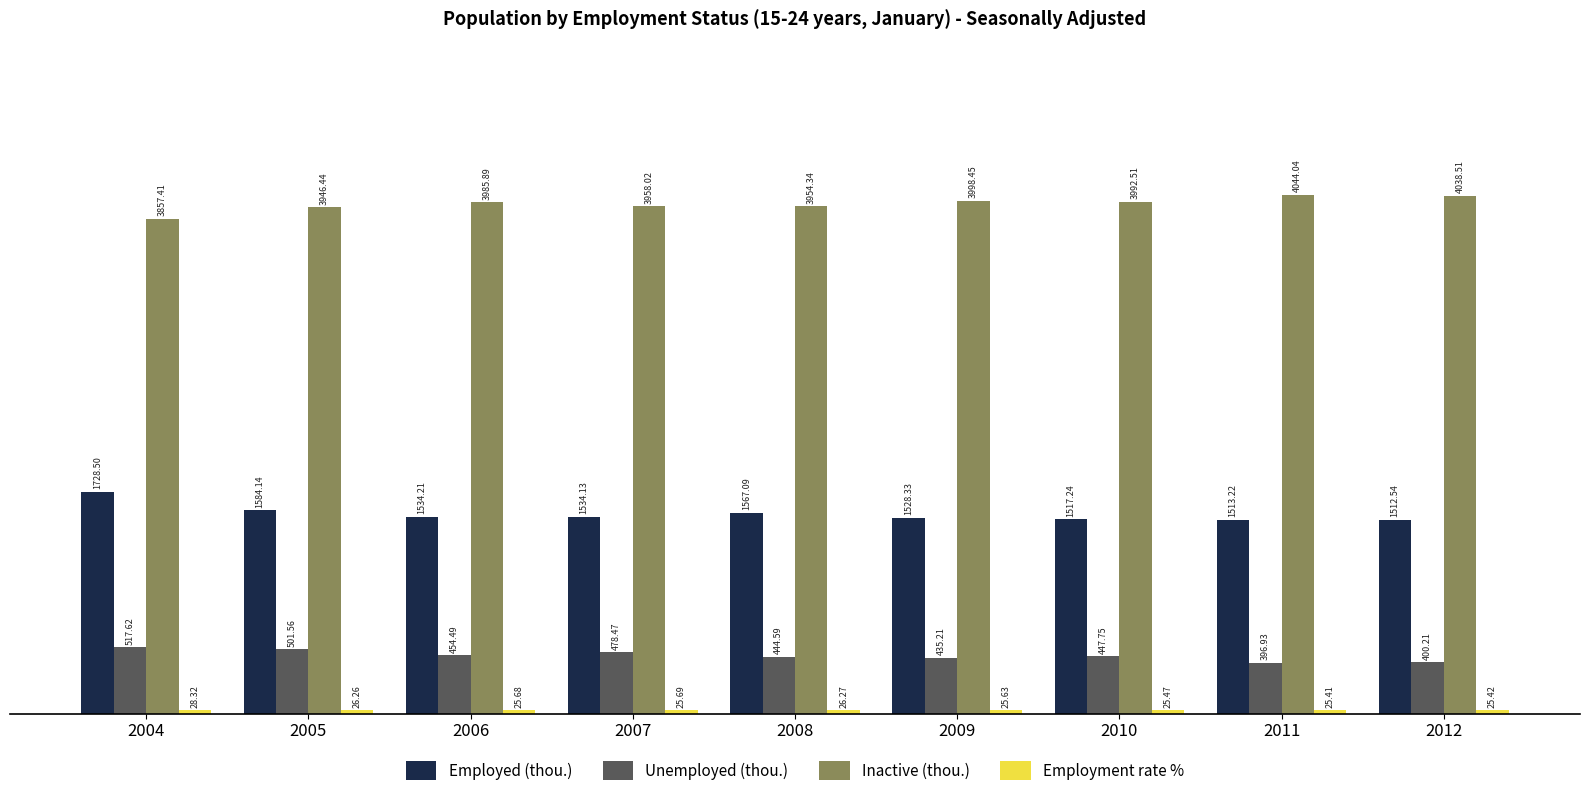

What is the difference between the Inactive (thou.) values at 2009 and 2008?

44.1